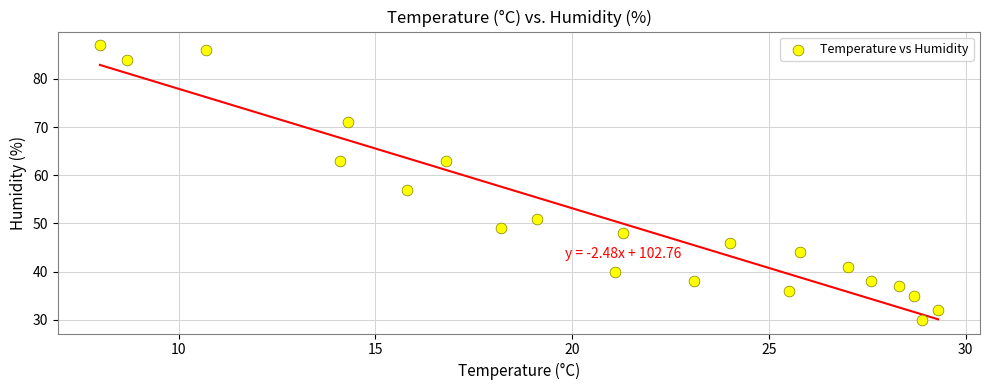

What Y value in the scatter plot is closest to 58?

57